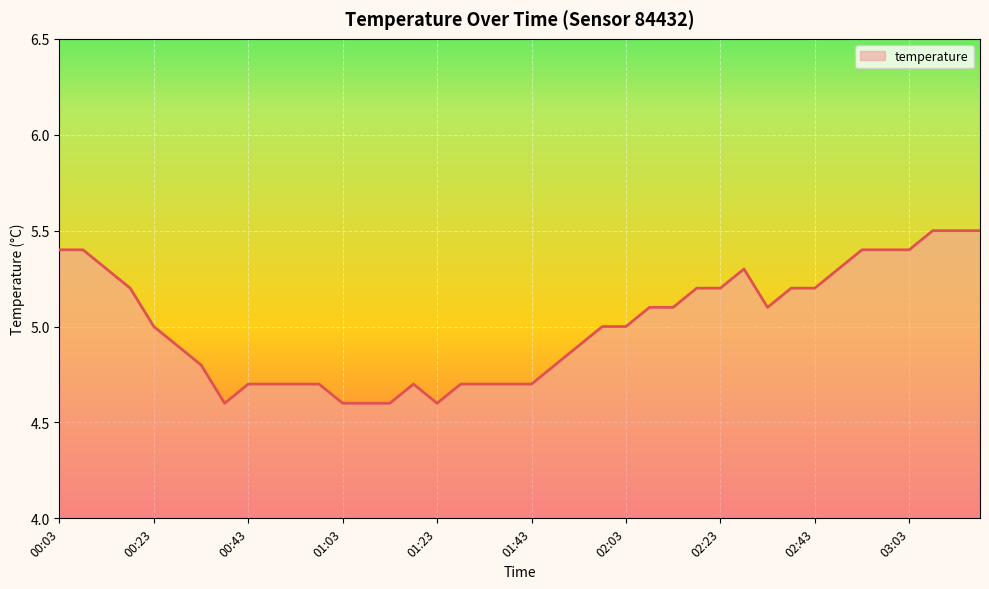

What is the maximum value shown in the chart?

5.5